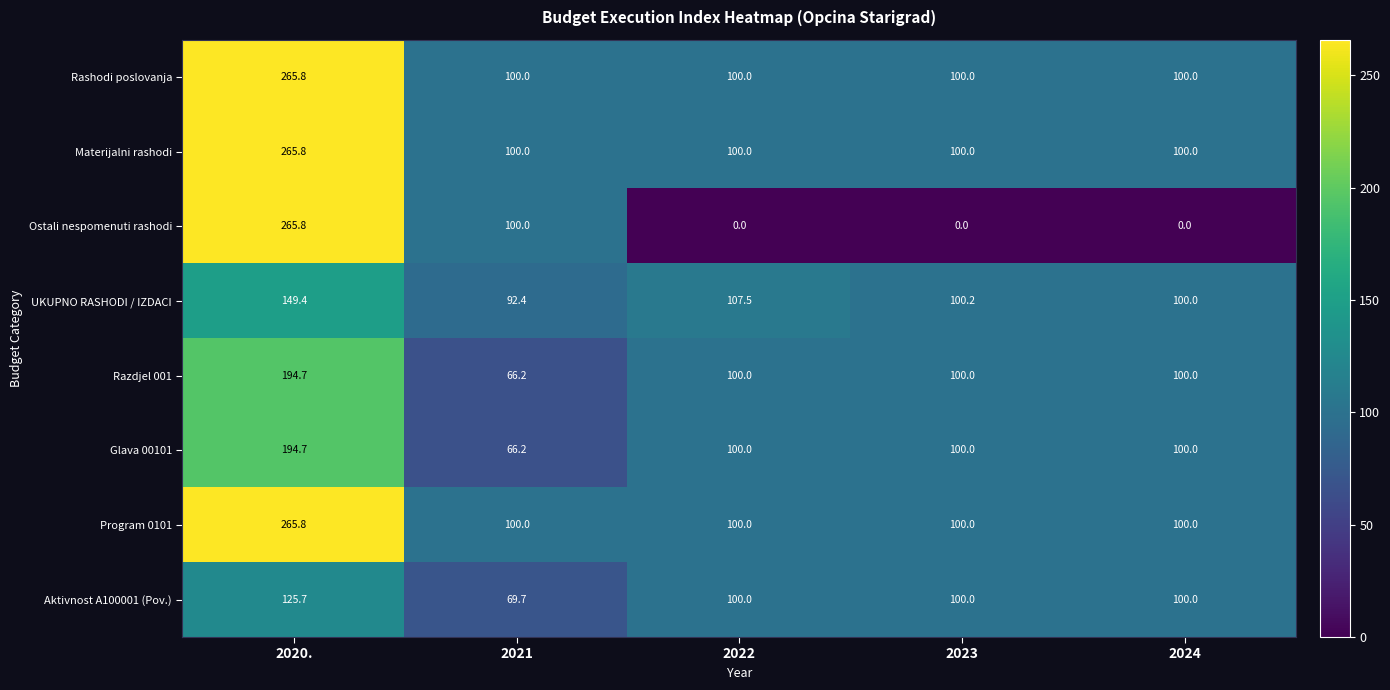

The Ostali nespomenuti rashodi series shows 0.0 at 2024. True or false?

True